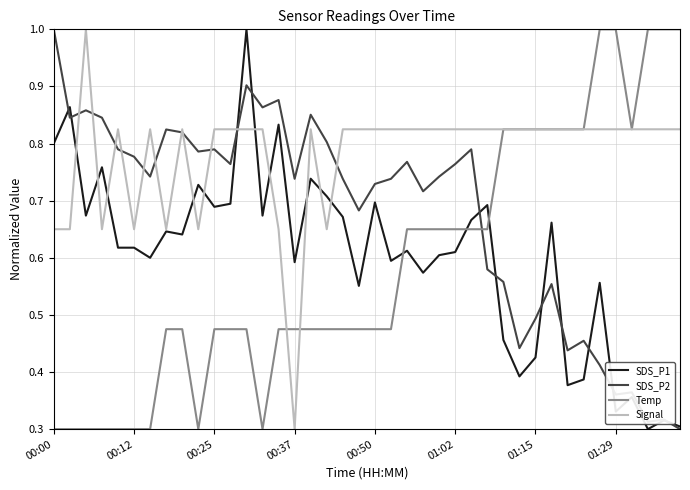

Does the chart have visible grid lines?

Yes